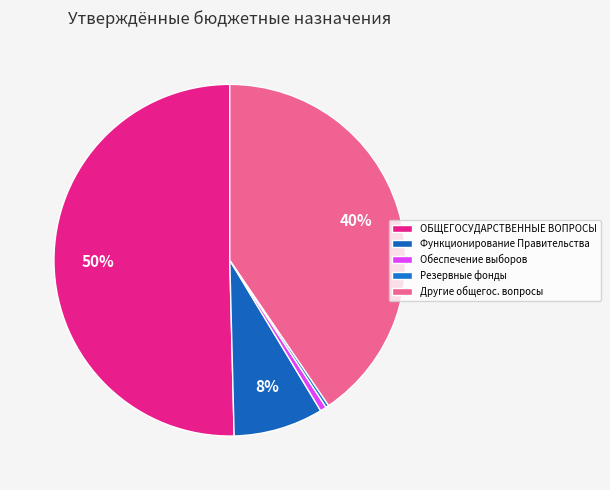

How many segments does this pie chart have?

5